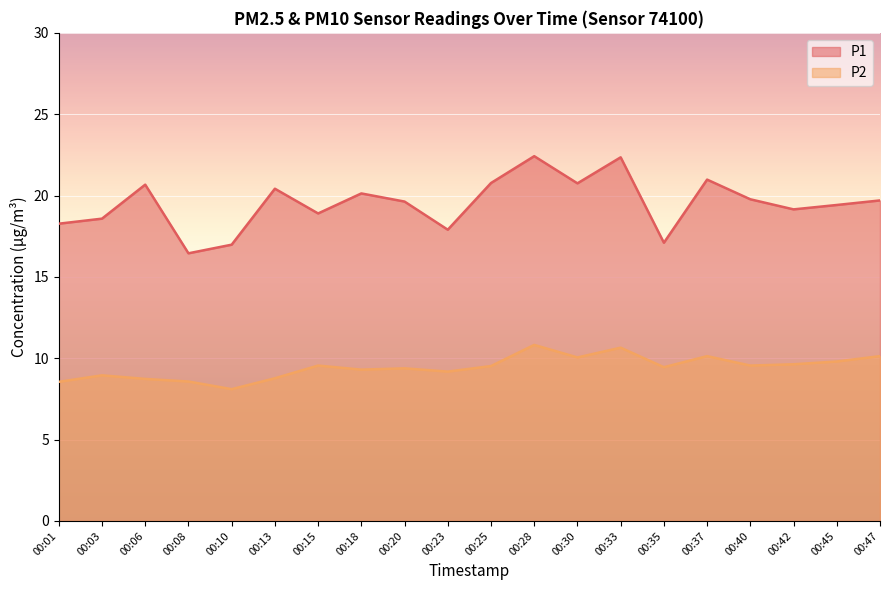

Where does the P2 series first go above 9?

00:15